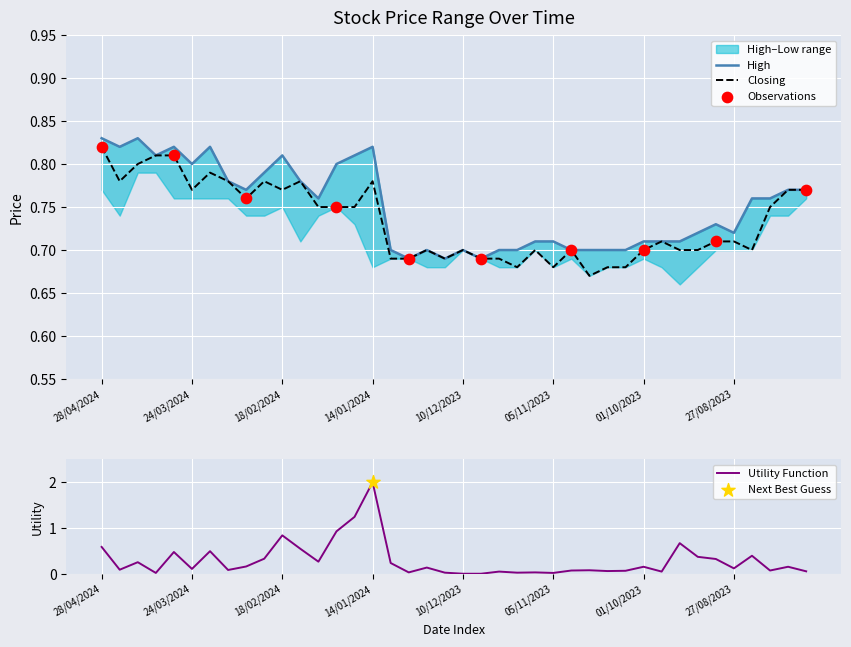

What is the total value across all series at 28/01/2024?

1.6